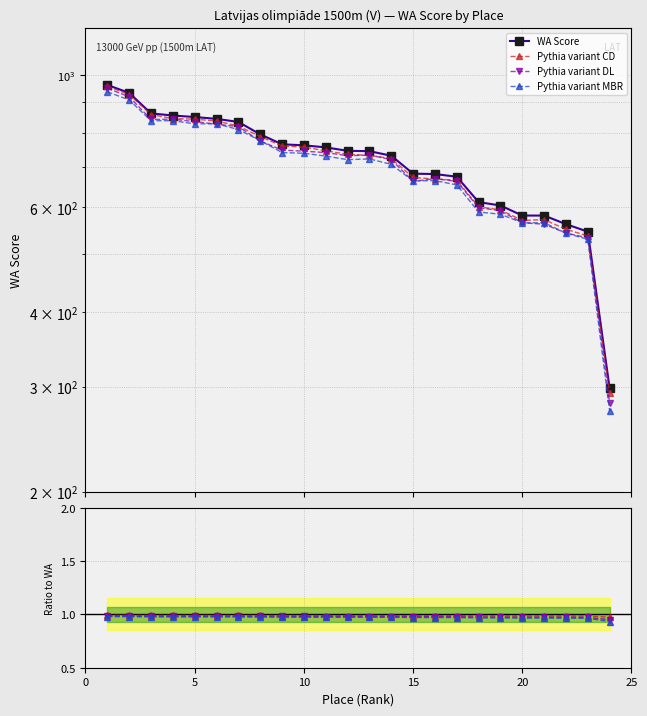

How many data points does each series have?

24